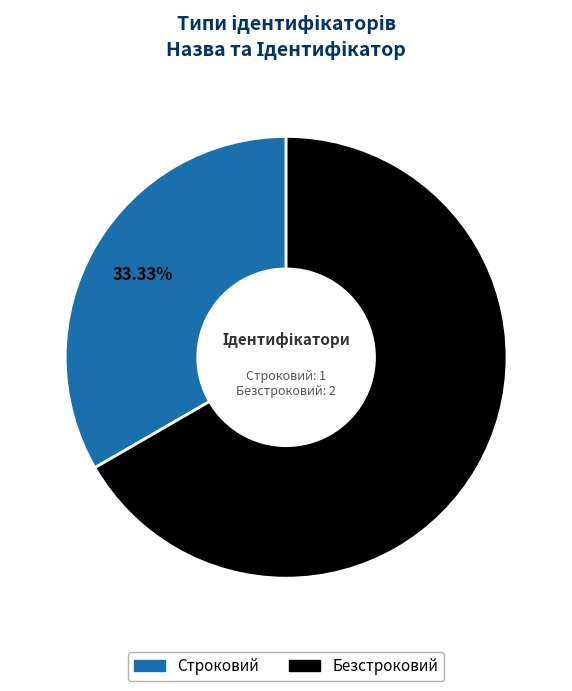

What is the largest slice in the pie chart?

Безстроковий